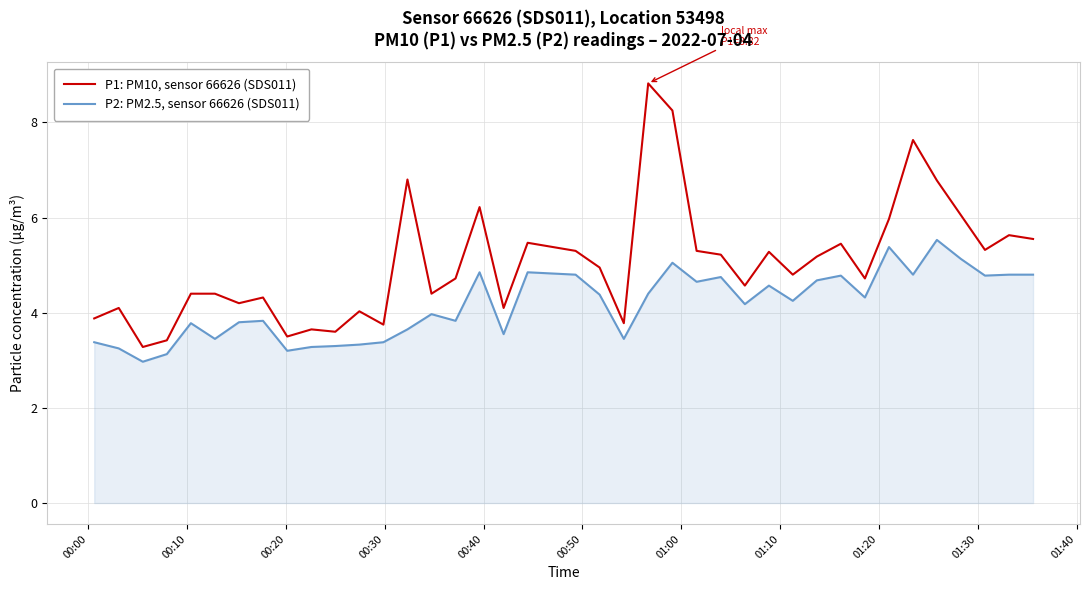

What is the maximum value for P1: PM10, sensor 66626 (SDS011)?

8.8